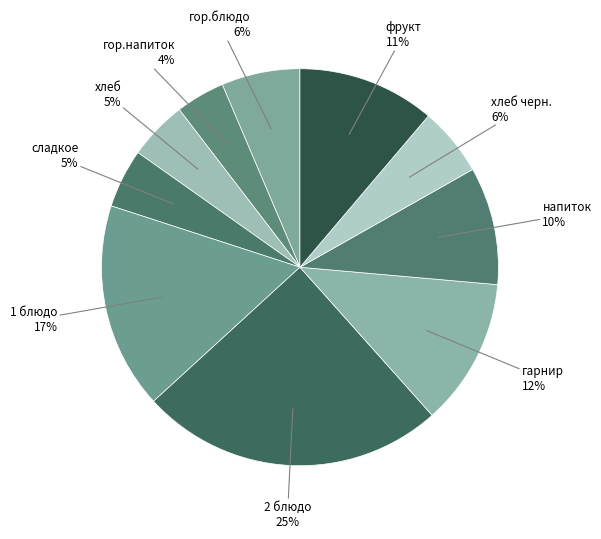

Rank the categories by value from lowest to highest.

гор.напиток, хлеб, сладкое, хлеб черн., гор.блюдо, напиток, фрукт, гарнир, 1 блюдо, 2 блюдо